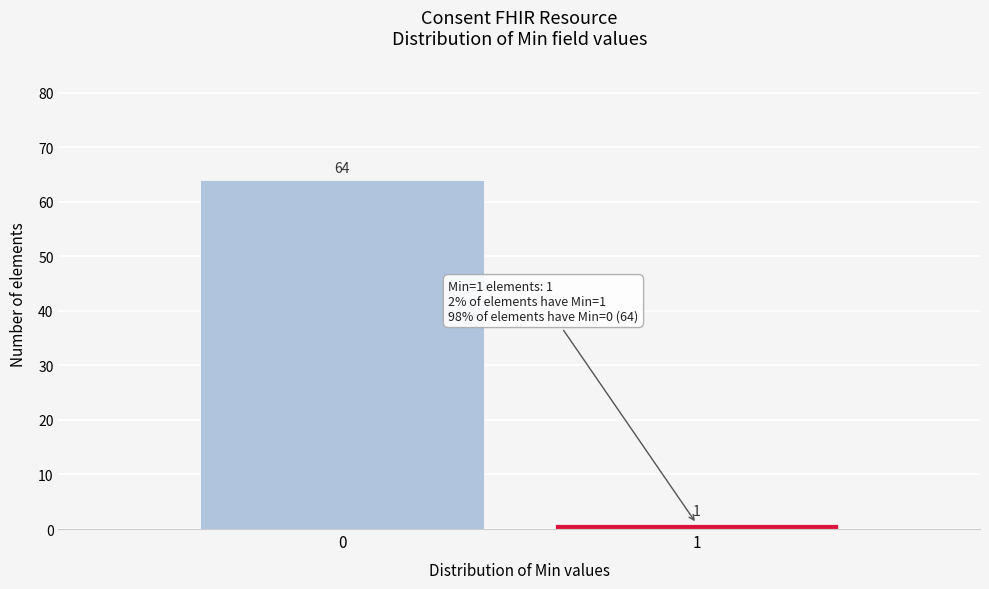

Reading left to right, list all the values displayed in this chart.

64	1